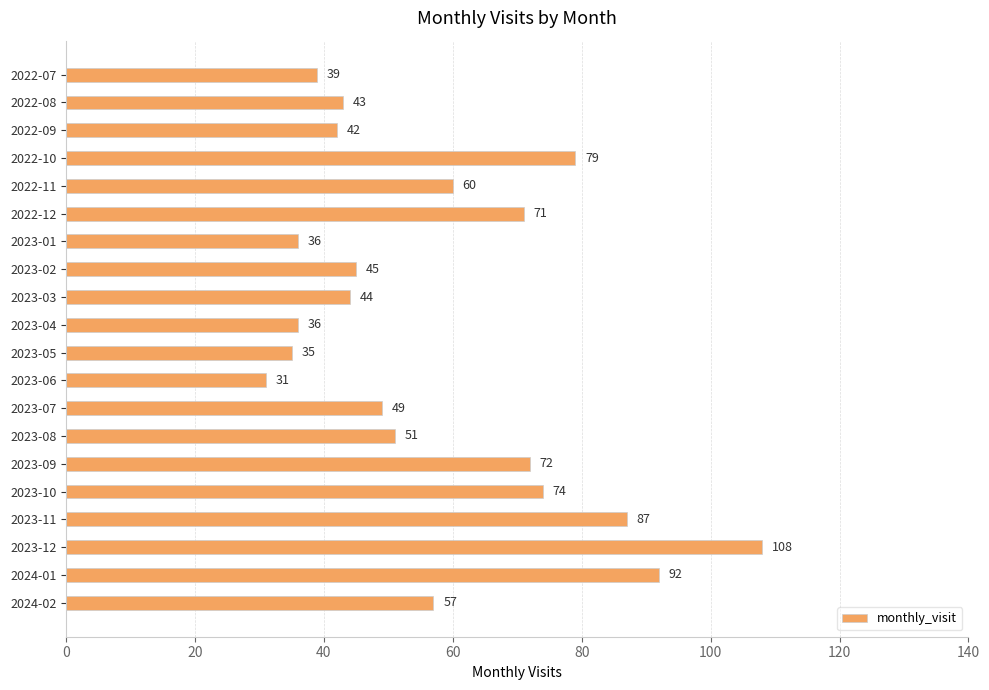

What is the label of the 11th bar from the top?

2023-05